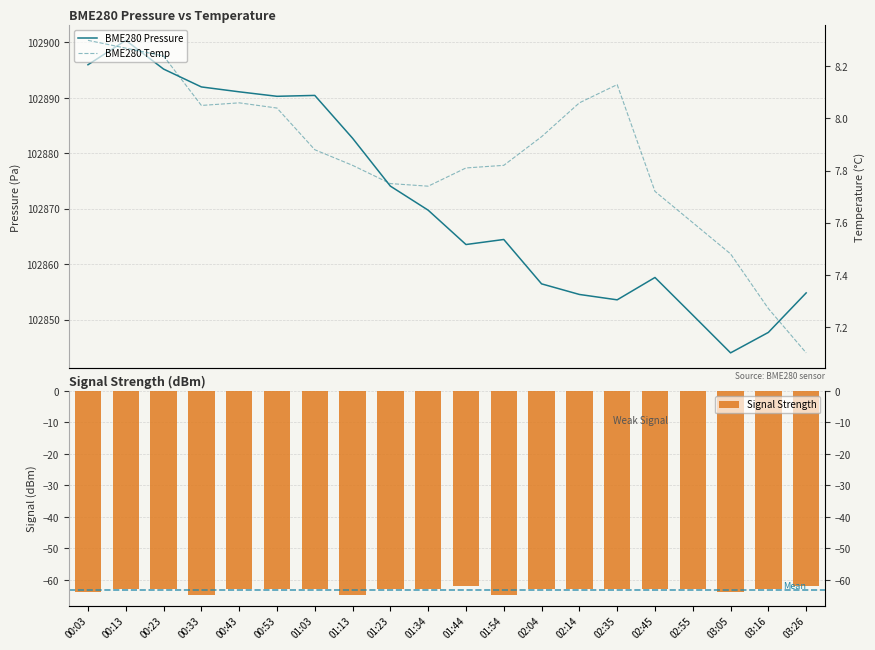

Are the bars horizontal?

No